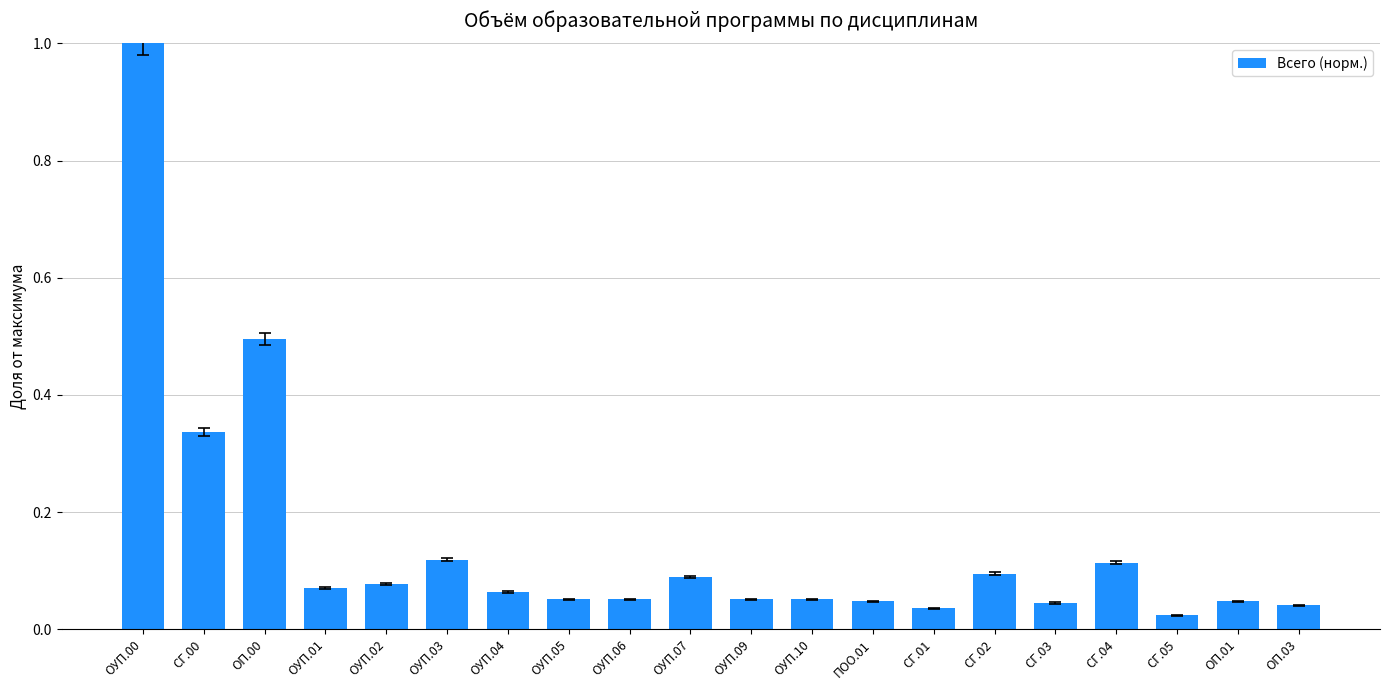

What is the label of the 18th bar from the left?

СГ.05